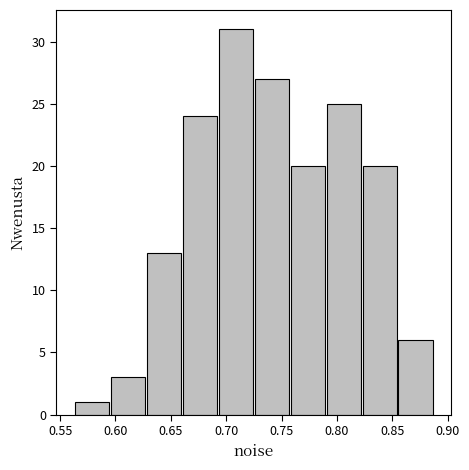

Reading left to right, transcribe this chart: for each bar, give the range it covers on the x-axis and its height. Neither the bar edges nor the heights are printed on the chart, so give them approximately, as read against the axes.

0.565 to 0.595: 1
0.595 to 0.630: 3
0.630 to 0.660: 13
0.660 to 0.695: 24
0.695 to 0.725: 31
0.725 to 0.755: 27
0.755 to 0.790: 20
0.790 to 0.820: 25
0.820 to 0.855: 20
0.855 to 0.885: 6